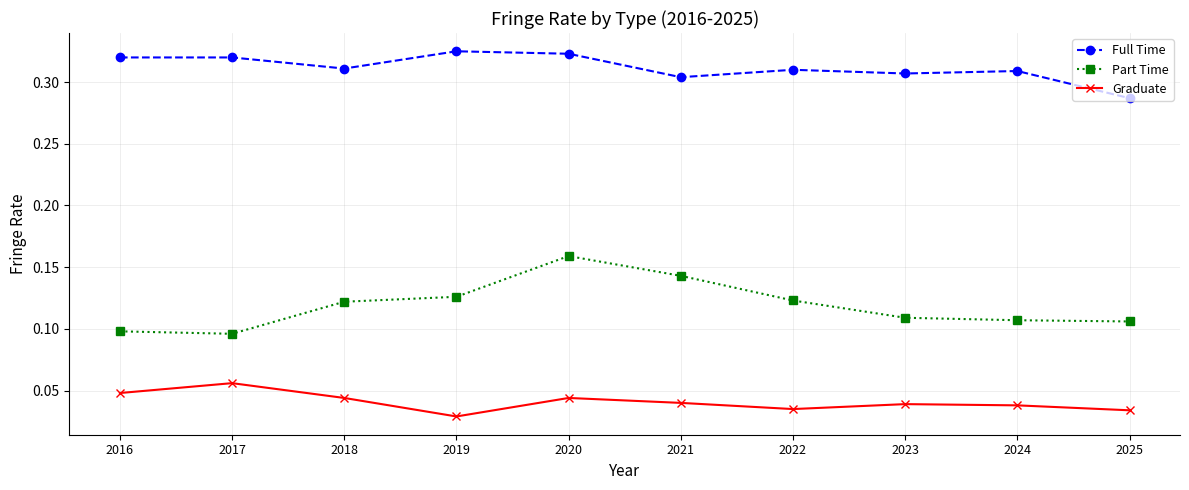

The Part Time series shows 0.2 at 2019. True or false?

False